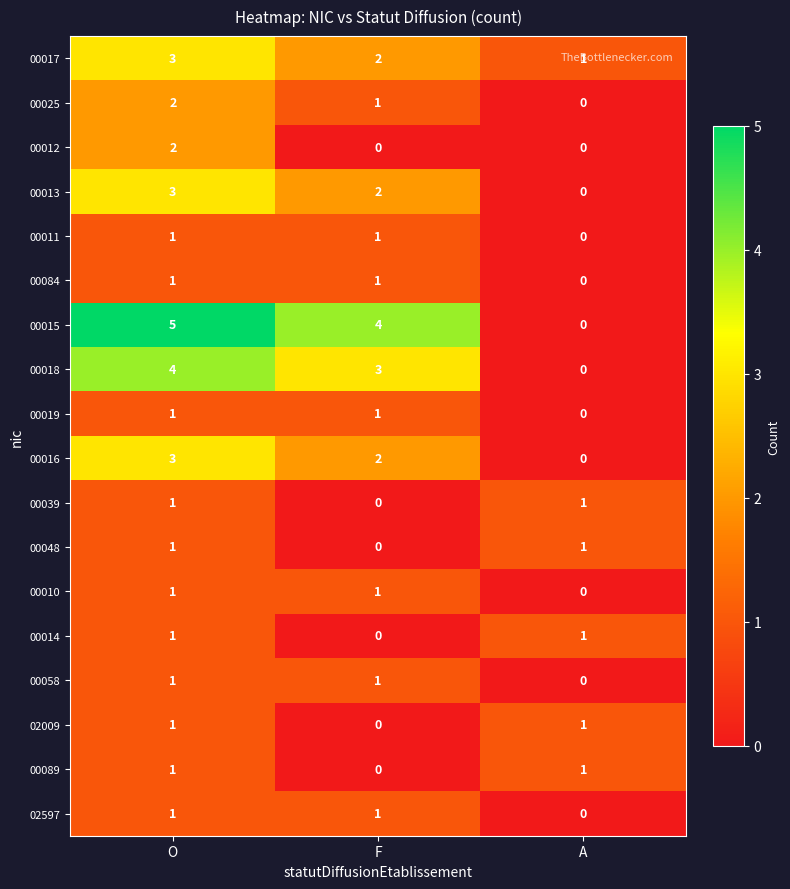

Count the 00017 values in the range 1 to 3.

3